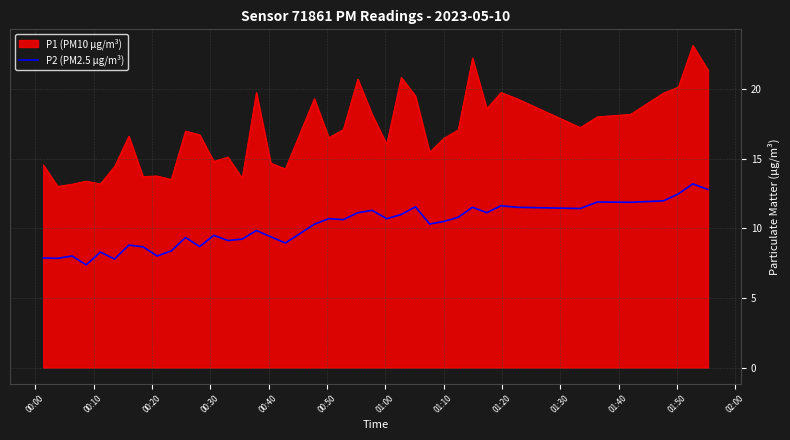

Does the chart have visible grid lines?

Yes